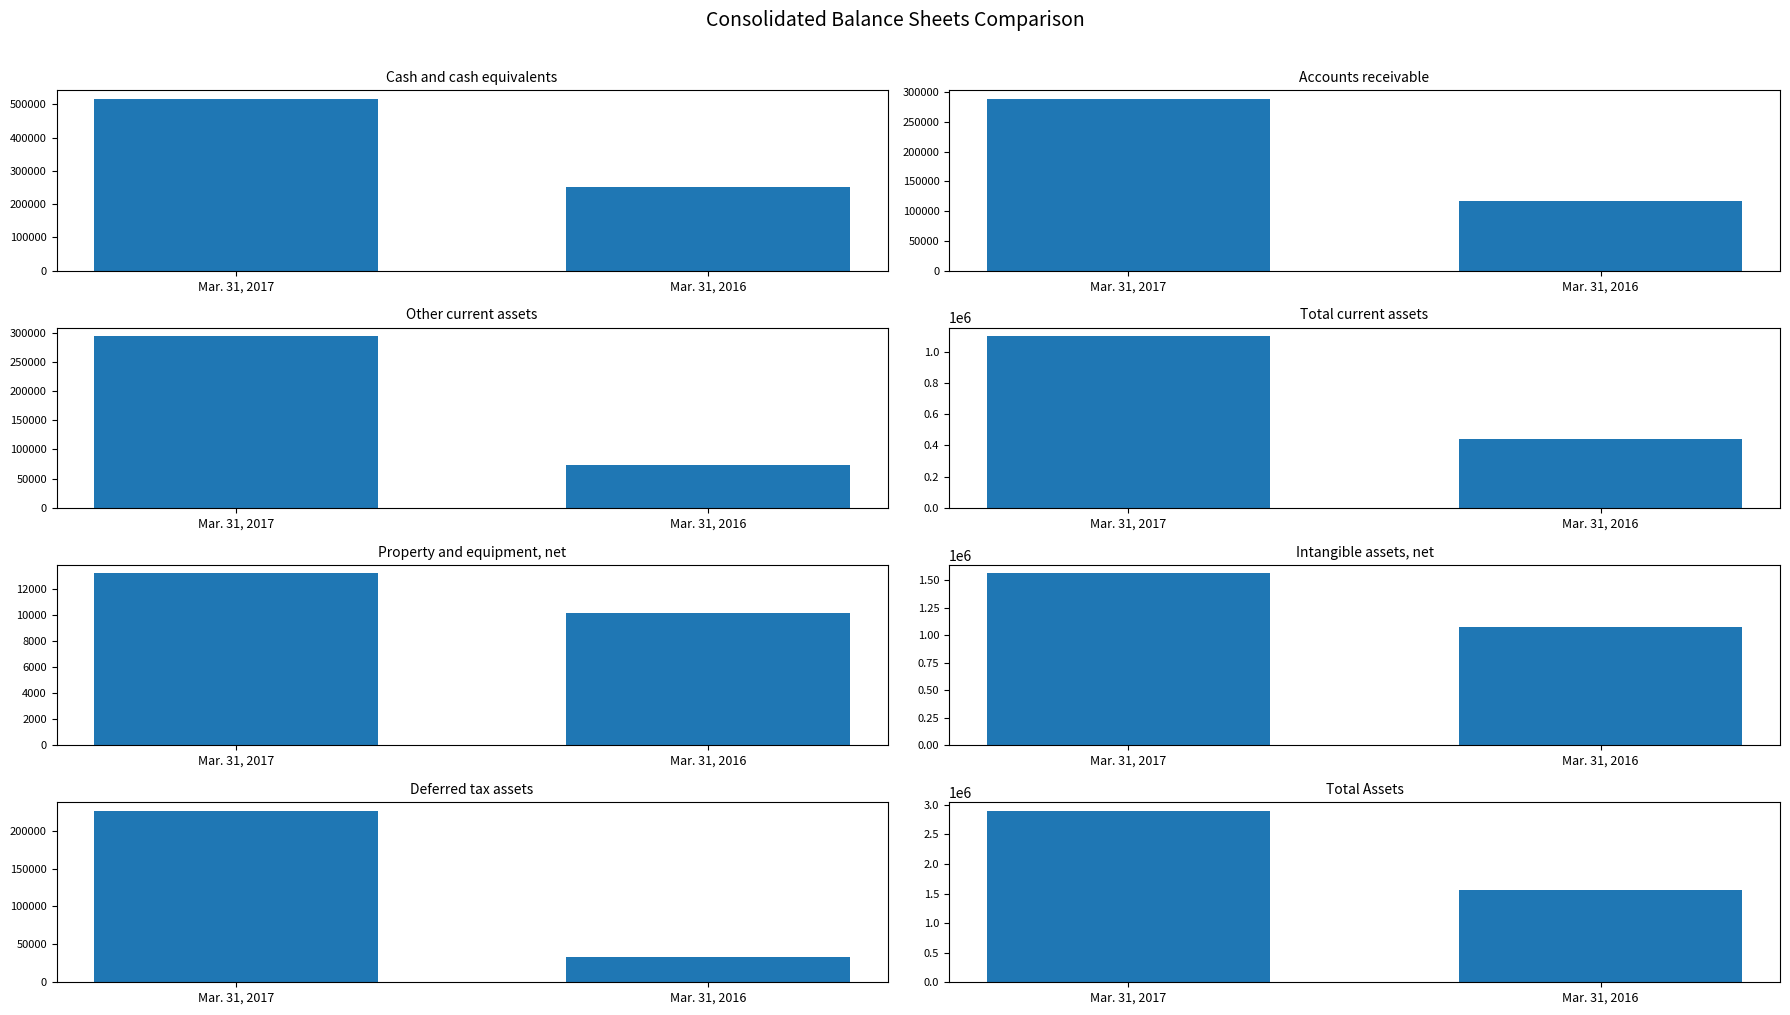

What is the sum of all Mar. 31, 2016 values?

3569219